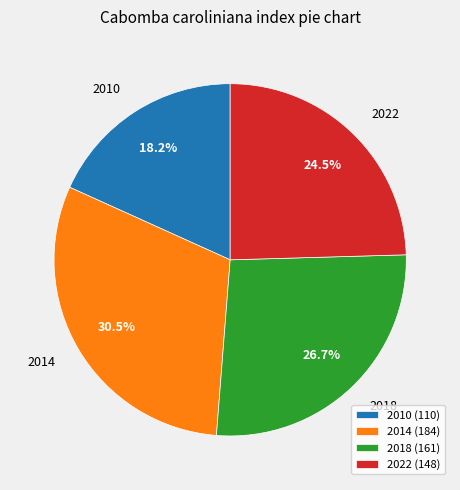

Which slice is the smallest?

2010